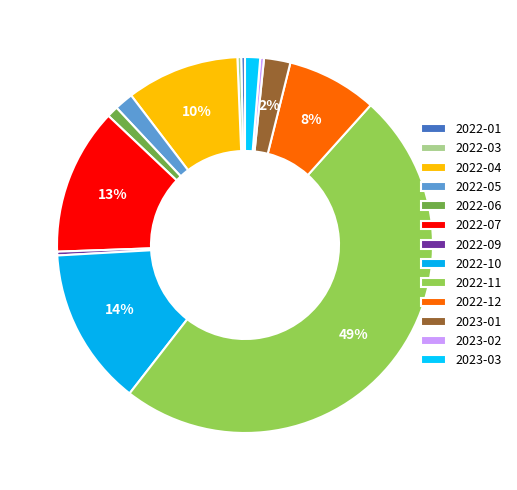

The 2022-05 slice represents 2% of the pie. True or false?

True